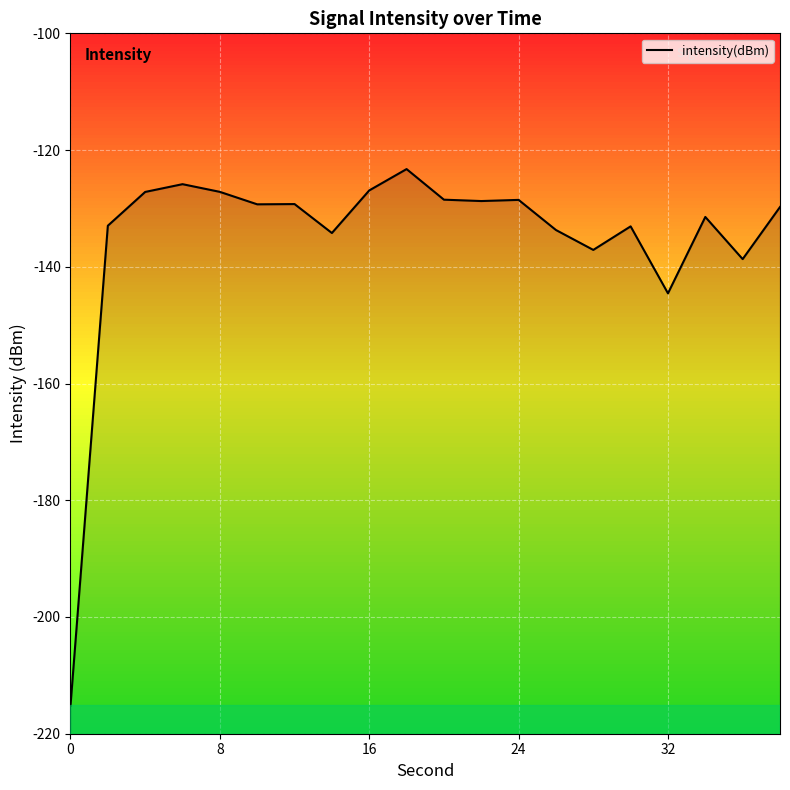

How many points are higher than both their immediate neighbors (excluding endpoints)?

6